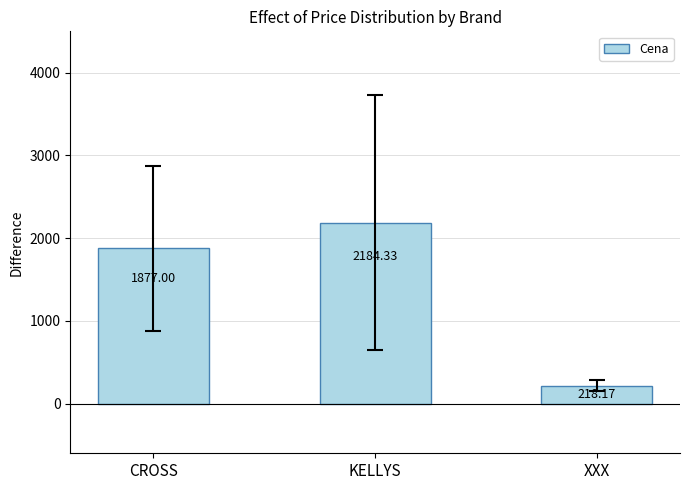

What is the smallest value displayed?

218.2